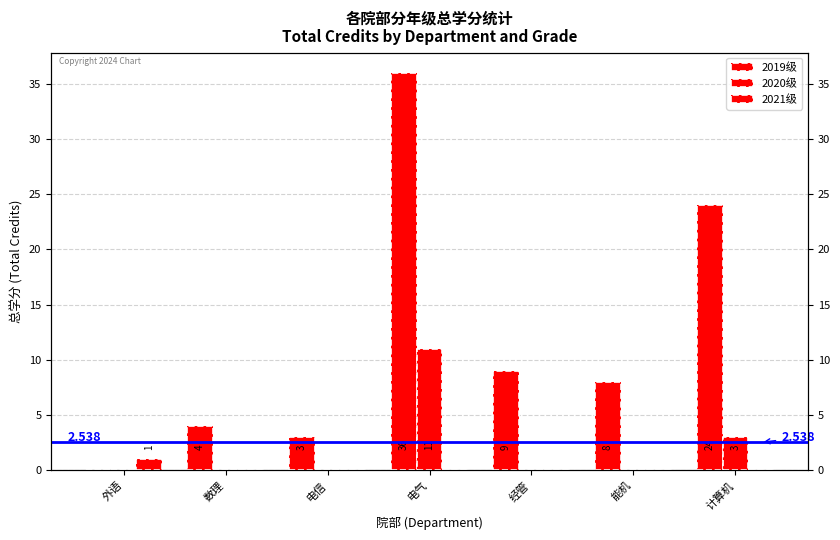

The 2019级 series shows 3 at 电信. True or false?

True